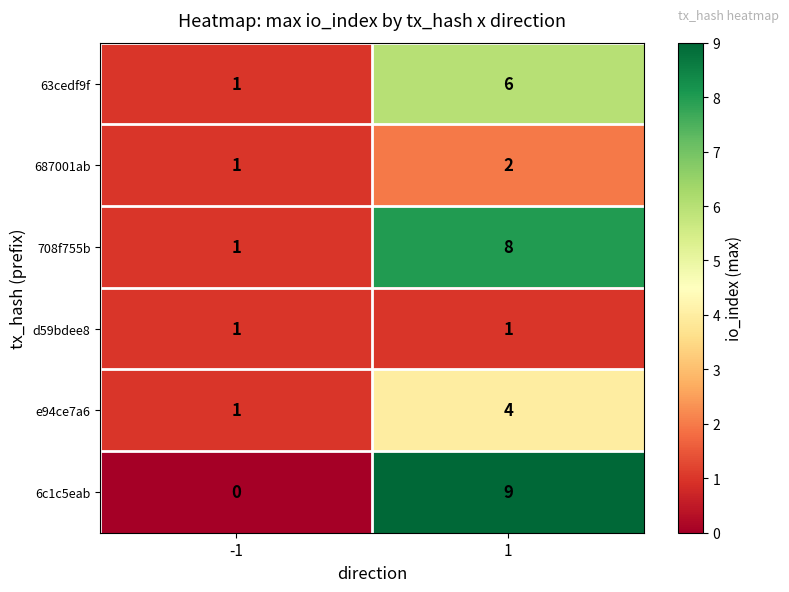

Rank the series by their maximum value, from highest to lowest.

6c1c5eab, 708f755b, 63cedf9f, e94ce7a6, 687001ab, d59bdee8